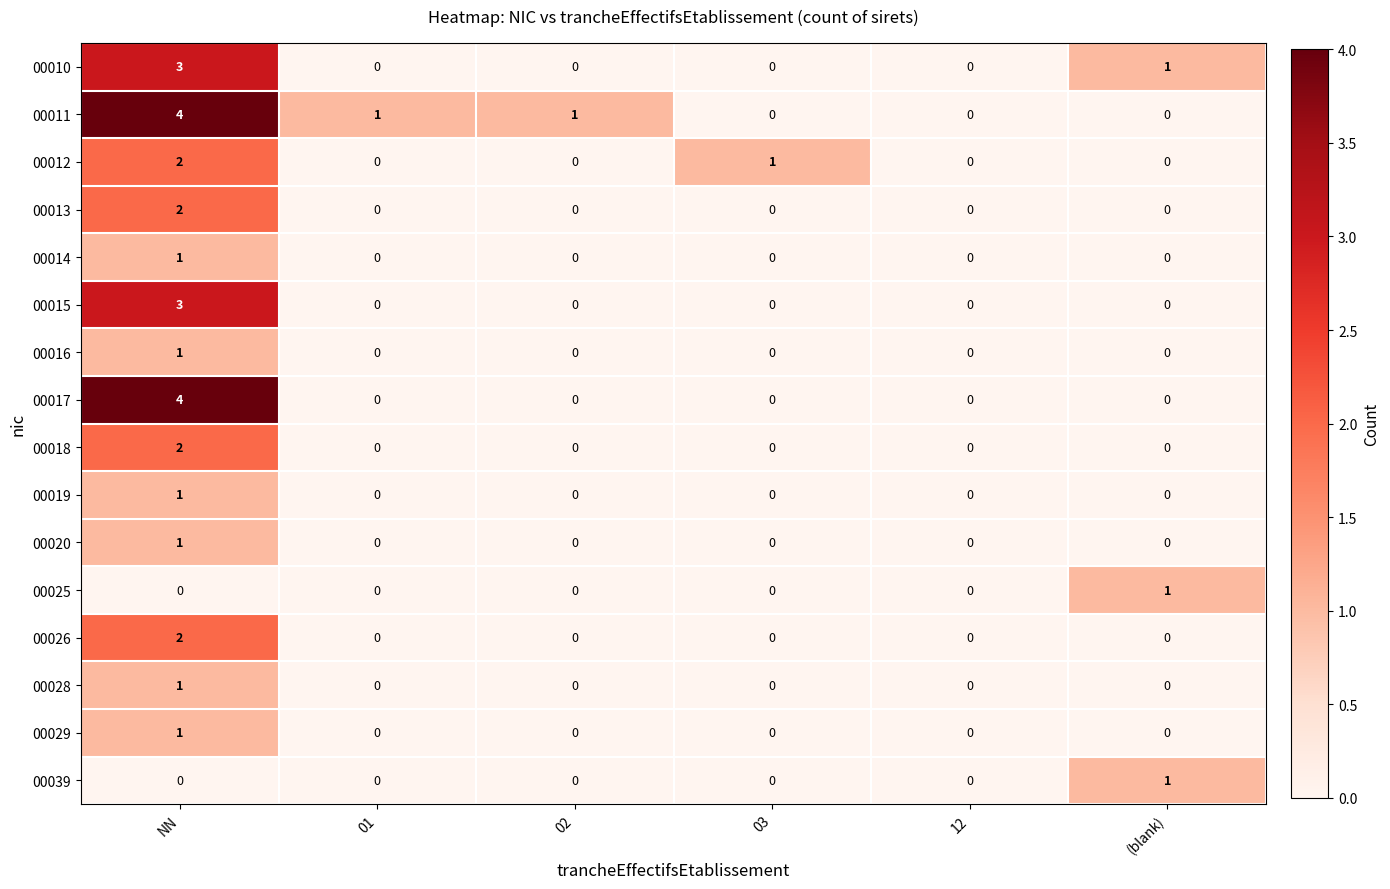

The 00026 series shows 1 at 01. True or false?

False